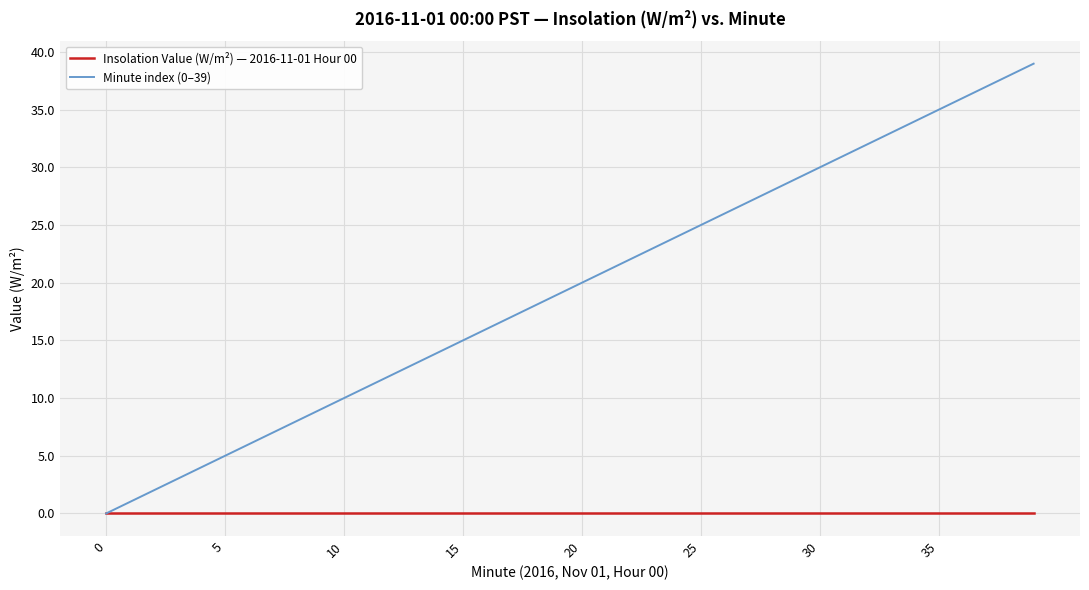

Which series has the largest total across all categories?

Minute index (0–39)